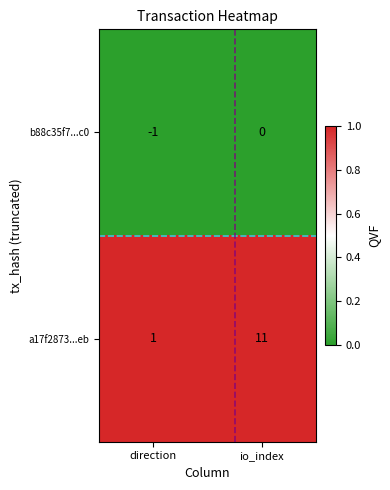

At which category is the sum across all series the highest?

io_index